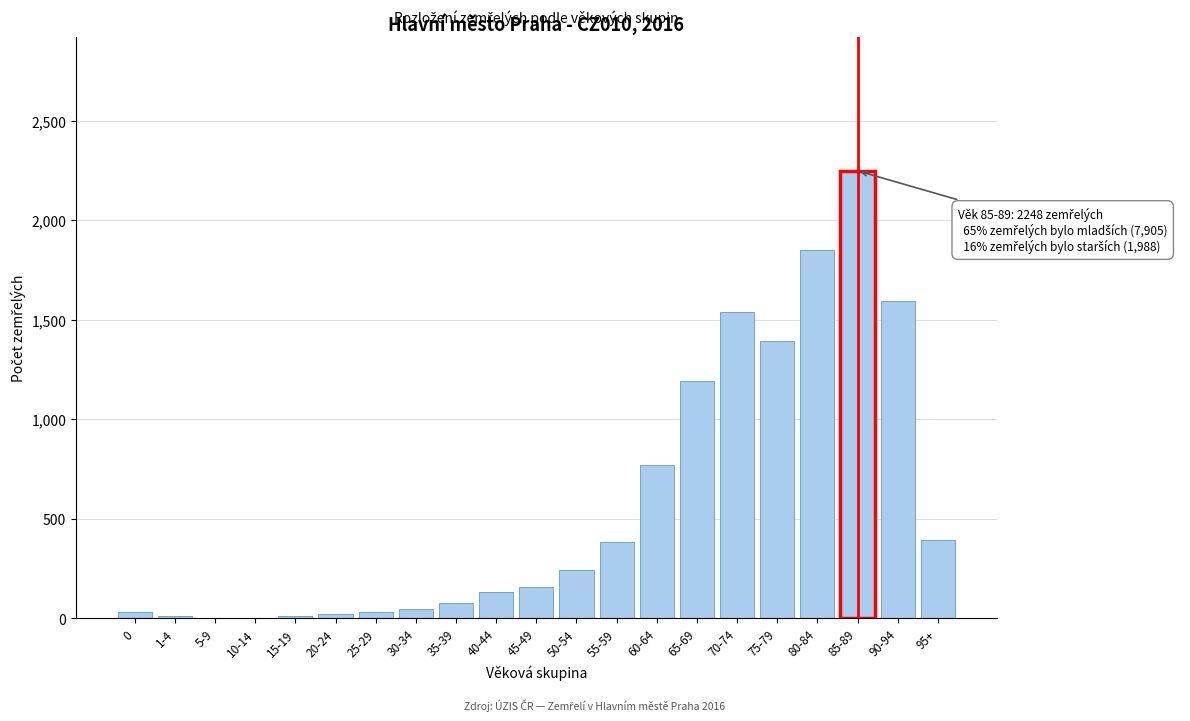

The value at 85-89 is 1511. True or false?

False